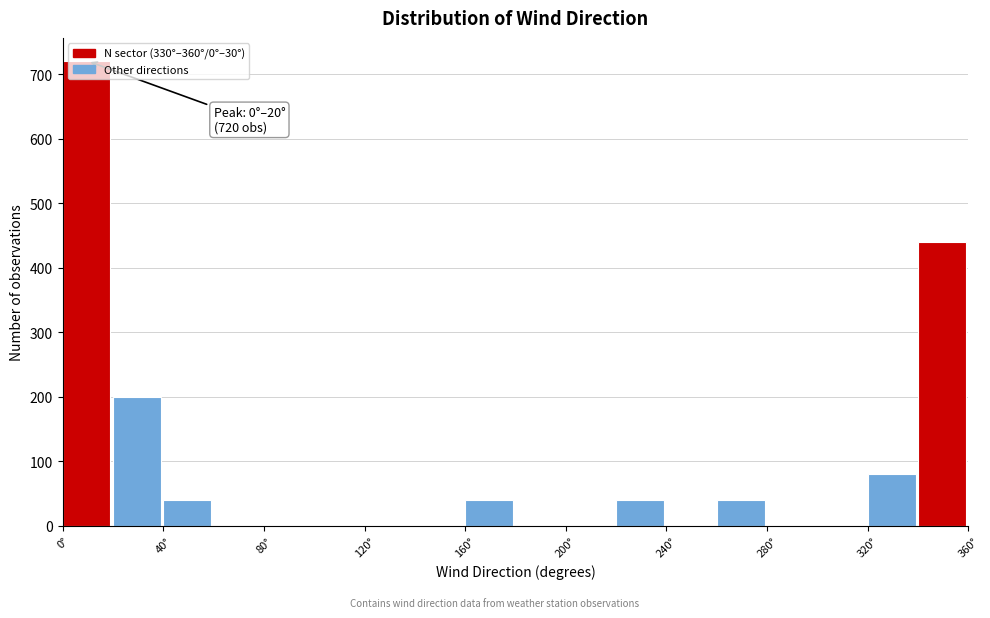

Over which range of the x-axis is the bar tallest?

0 to 20